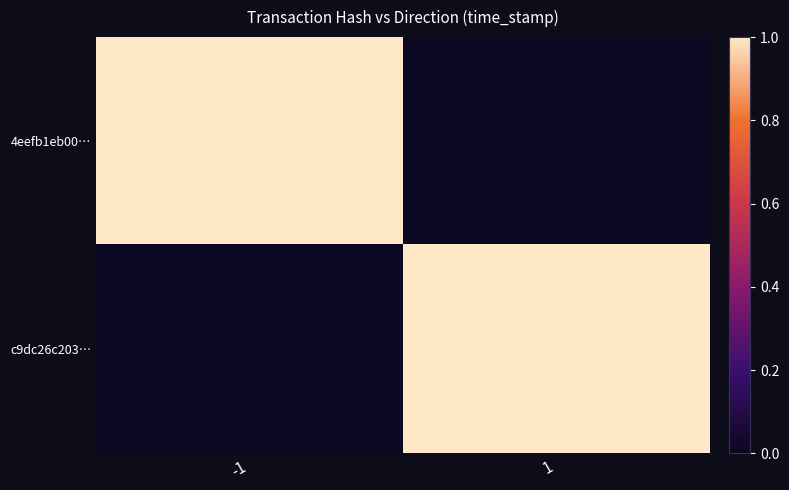

Reading left to right, extract all data points from this chart.

4eefb1eb00…: -1=1.0	1=0.0
c9dc26c203…: -1=0.0	1=1.0